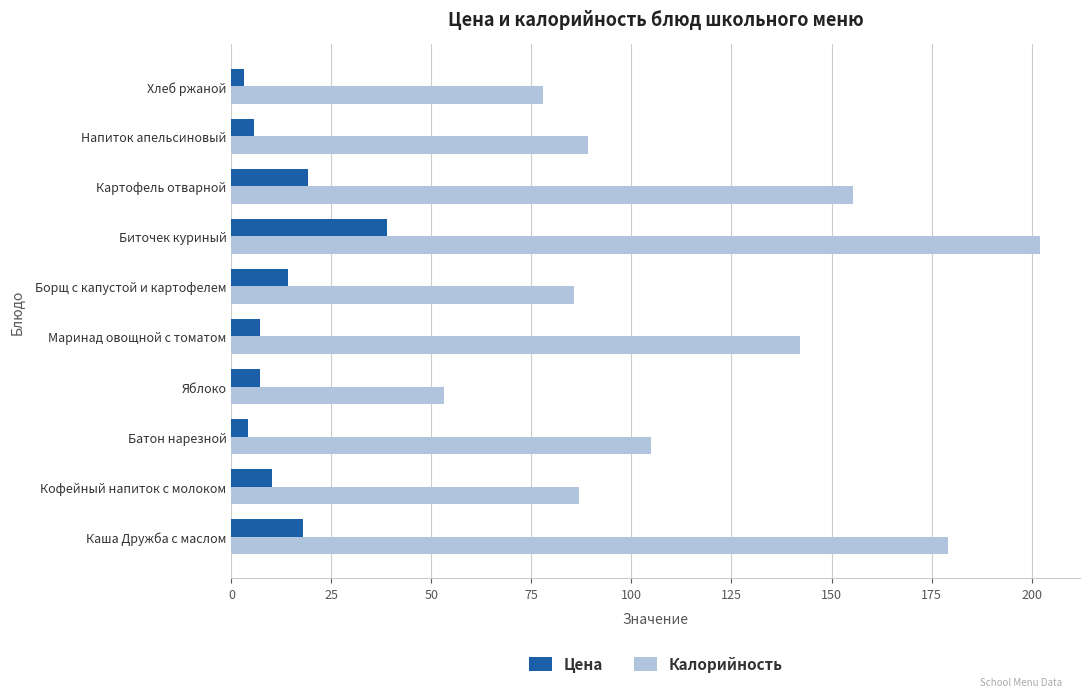

What is the approximate value of Калорийность at Каша Дружба с маслом?

179.1